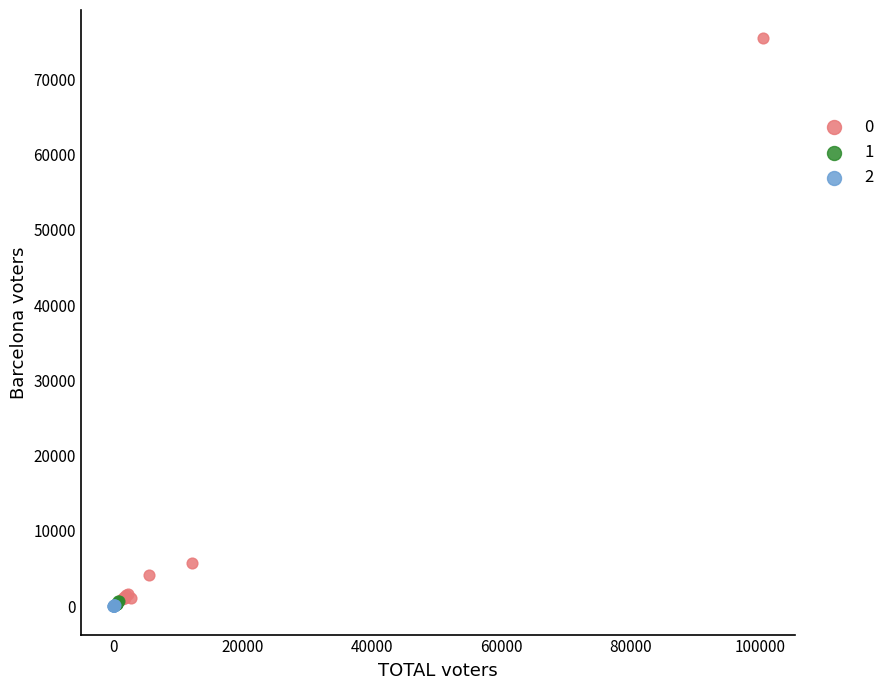

Which series has the widest spread of Y values?

0